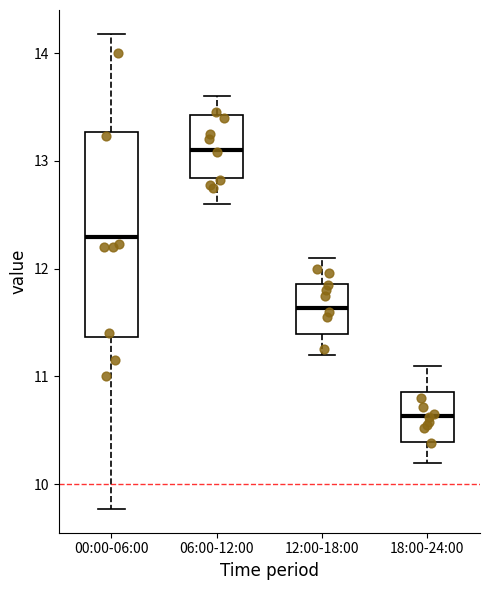

Comparing the boxes themselves (not the whiskers), which one is the tallest?

00:00-06:00